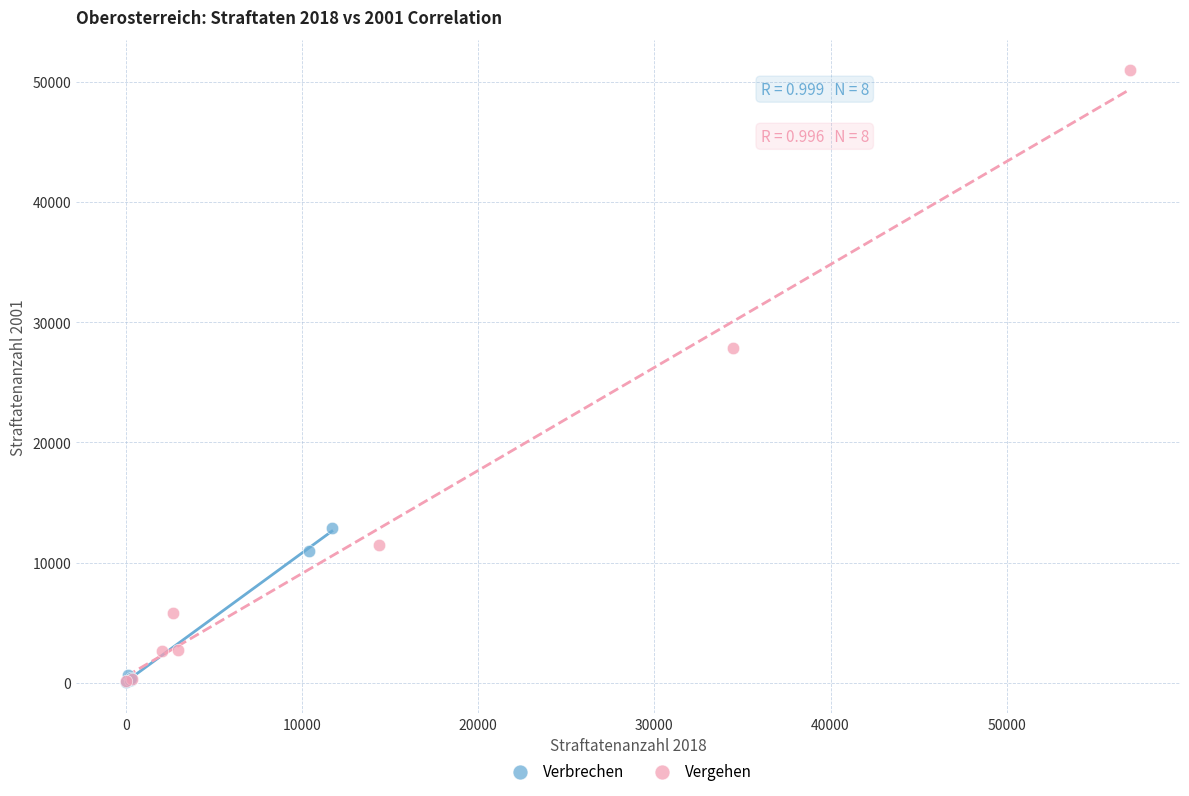

Which series contains the highest Y value?

Vergehen